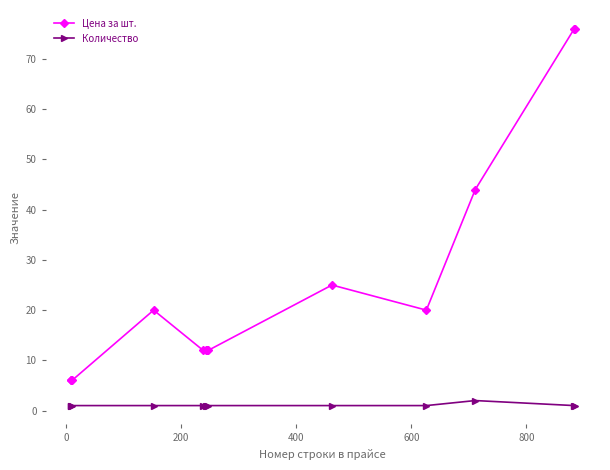

Which series has the largest total across all categories?

Цена за шт.